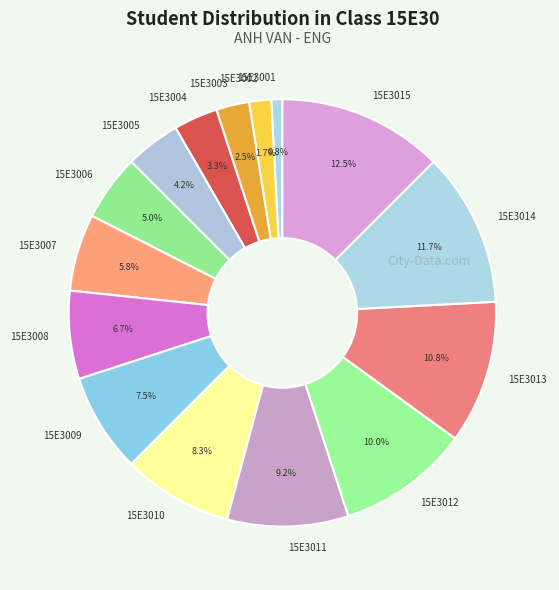

To the nearest percent, what is the combined percentage of 15E3004 and 15E3014?

15%